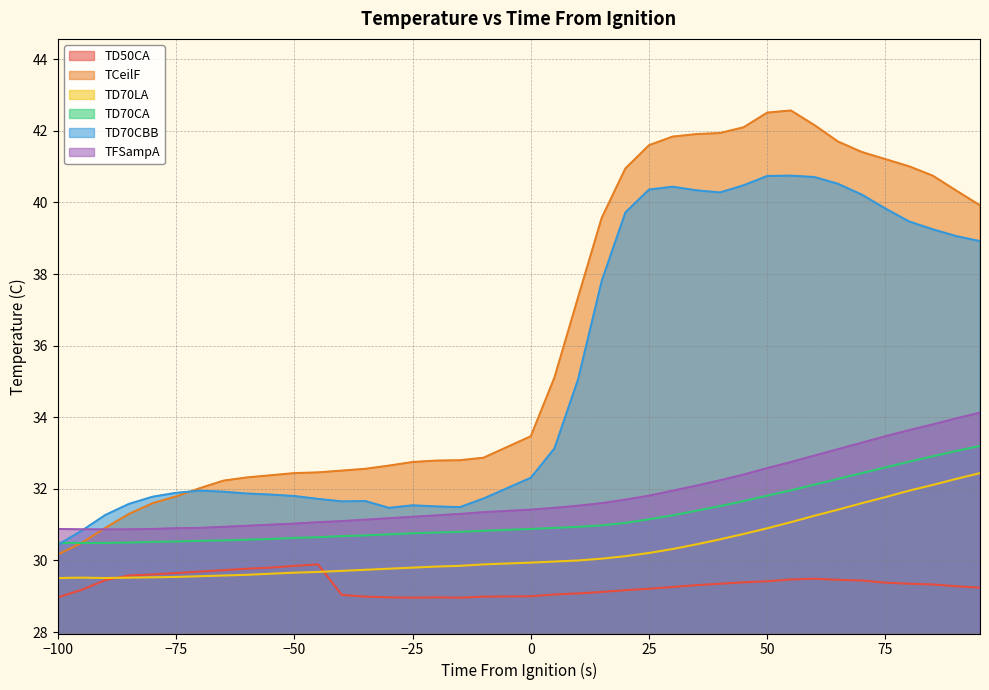

At which category is the sum across all series the highest?

60